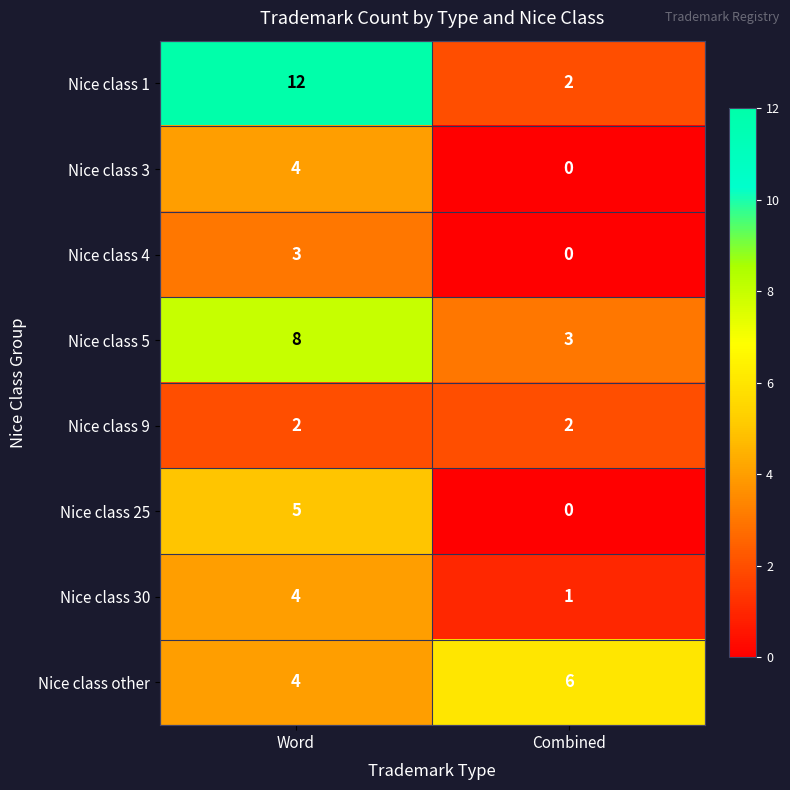

How many data points does each series have?

2